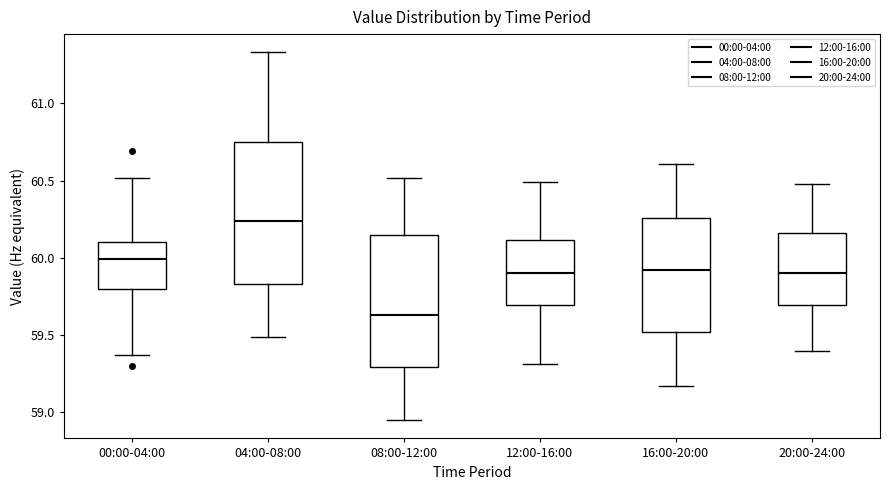

Where does the lower whisker of the box for 16:00-20:00 end on the y-axis? The values are not printed on the chart, so give them approximately, as read against the axis.

59.15